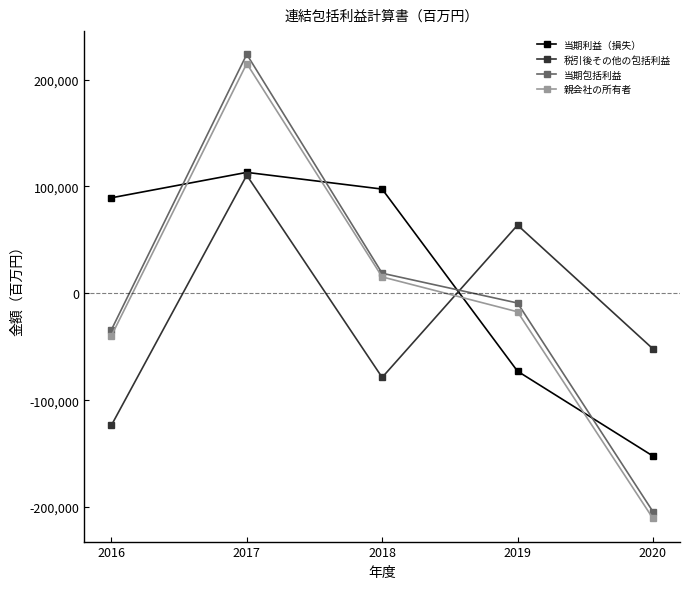

Reading right to left, what are all the values shown in this chart?

当期利益（損失）: 2020=-152296	2019=-72905	2018=97501	2017=113142	2016=89345
税引後その他の包括利益: 2020=-51993	2019=63793	2018=-78735	2017=110479	2016=-123582
当期包括利益: 2020=-204289	2019=-9112	2018=18766	2017=223621	2016=-34237
親会社の所有者: 2020=-210638	2019=-17313	2018=15326	2017=214979	2016=-39851